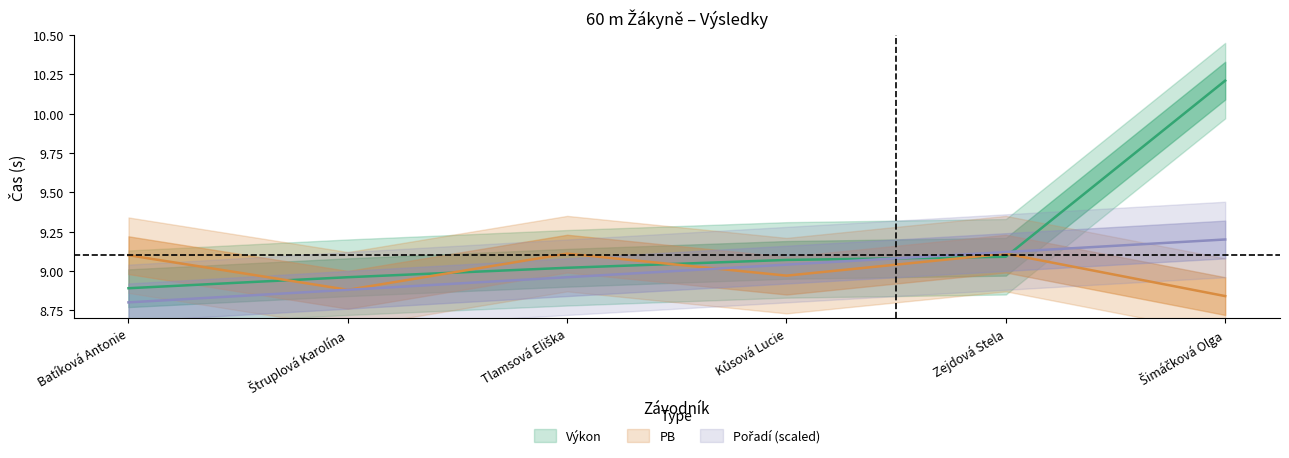

What is the value of the Pořadí point at the 1st from the left?

8.8